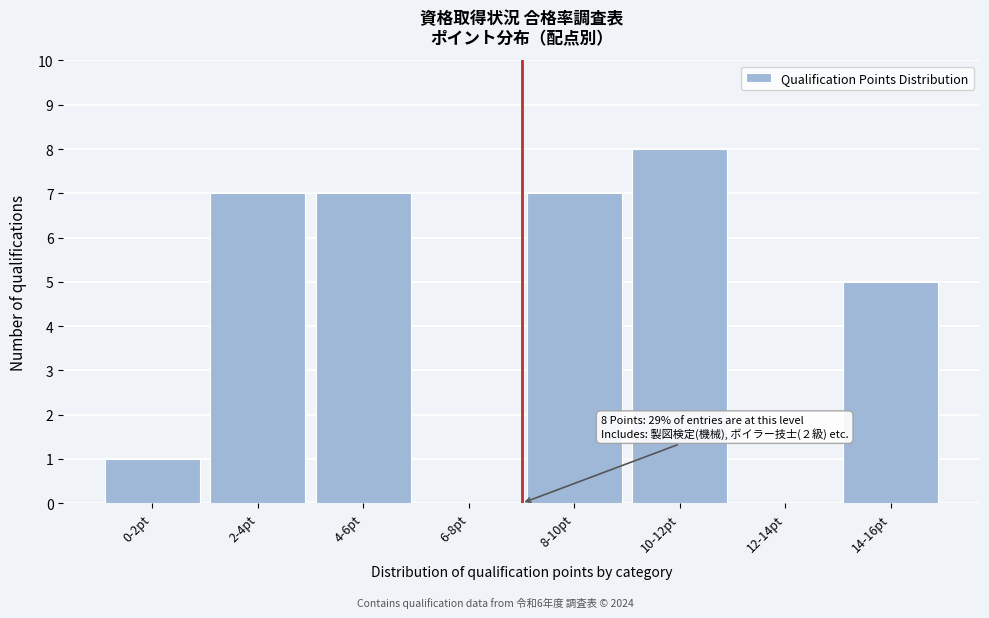

Reading left to right, transcribe all the data shown in this chart.

0-2pt=1	2-4pt=7	4-6pt=7	6-8pt=0	8-10pt=7	10-12pt=8	12-14pt=0	14-16pt=5